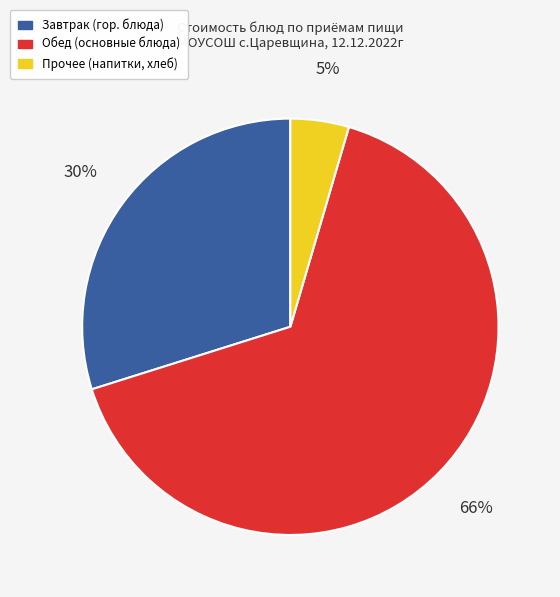

Between Прочее (напитки, хлеб) and Завтрак (гор. блюда), which is larger?

Завтрак (гор. блюда)